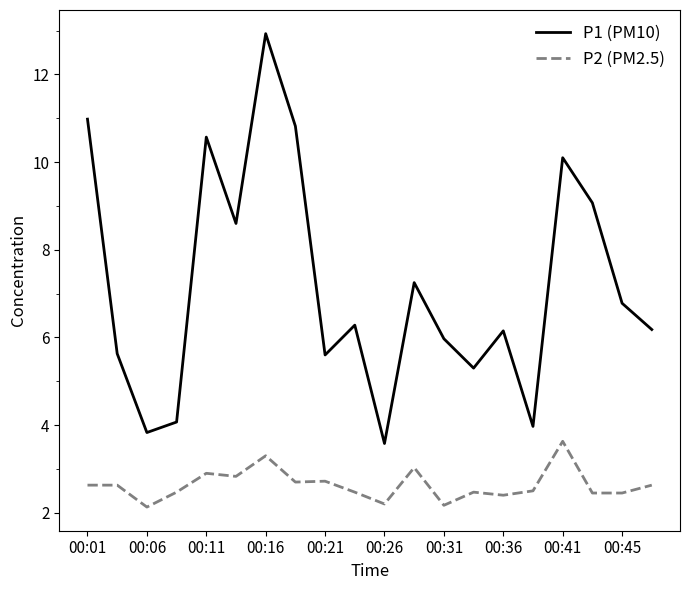

What are all the series names shown in the legend?

P1 (PM10), P2 (PM2.5)